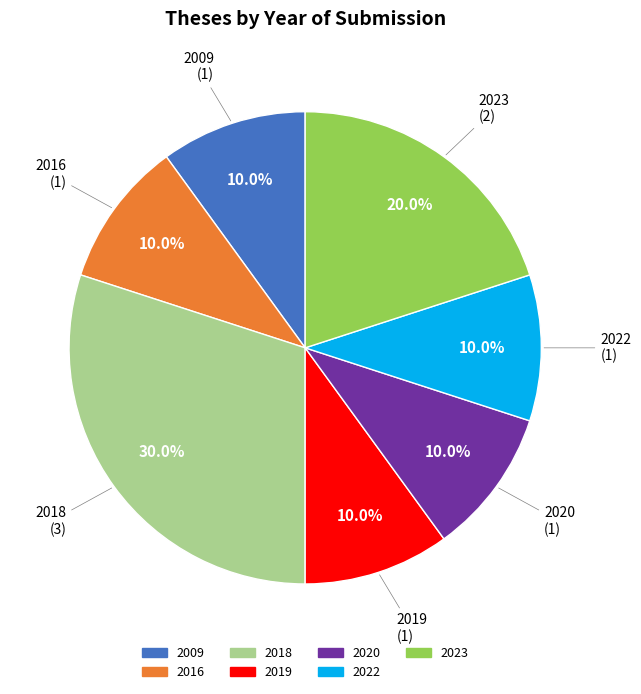

Does any single category account for the majority?

No